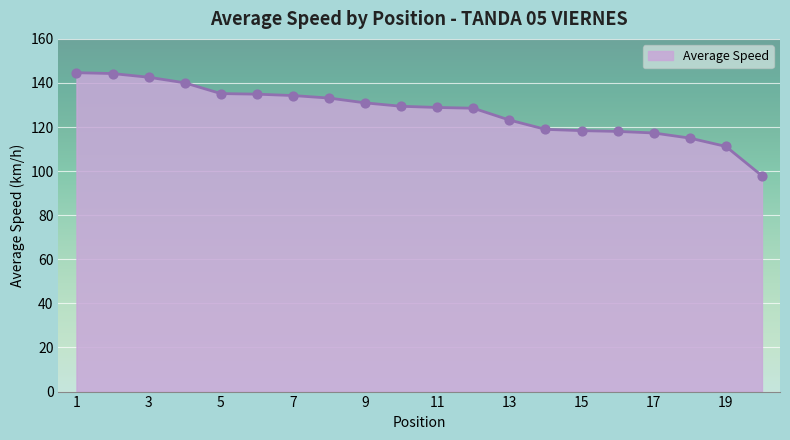

What is the minimum value shown in the chart?

97.9